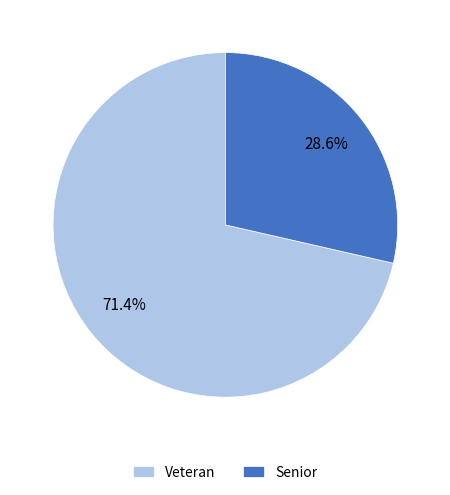

What is the largest slice in the pie chart?

Veteran